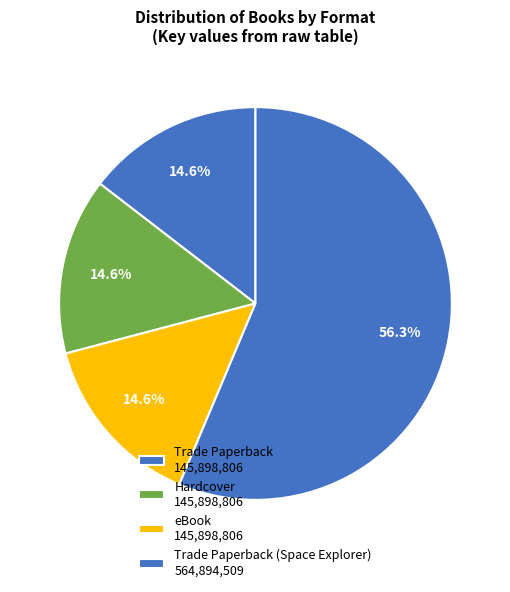

How many segments does this pie chart have?

4